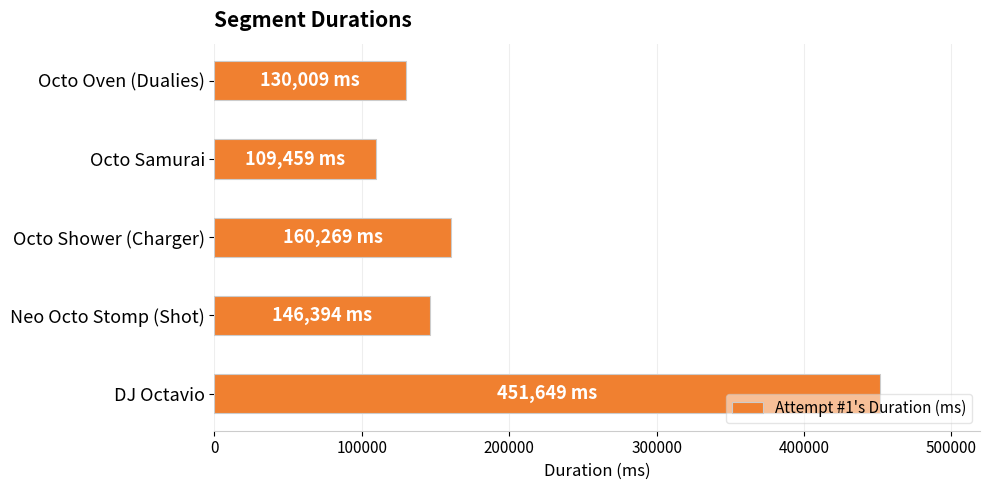

What is the difference between the maximum and minimum values?

342190